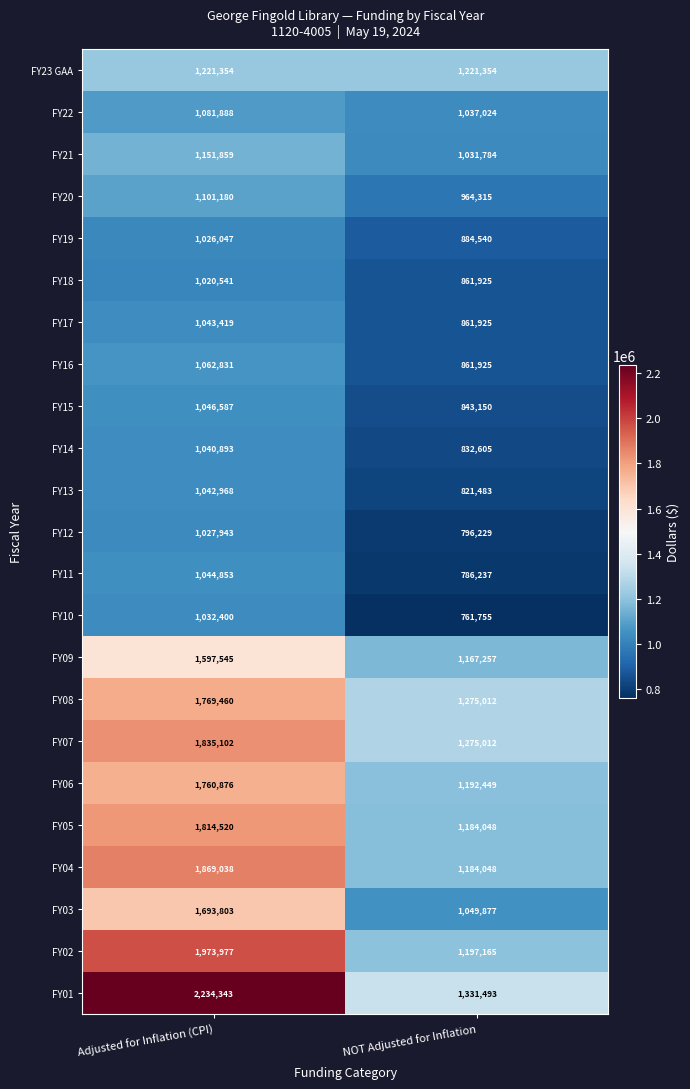

What is the sum of all FY12 values?

1824172